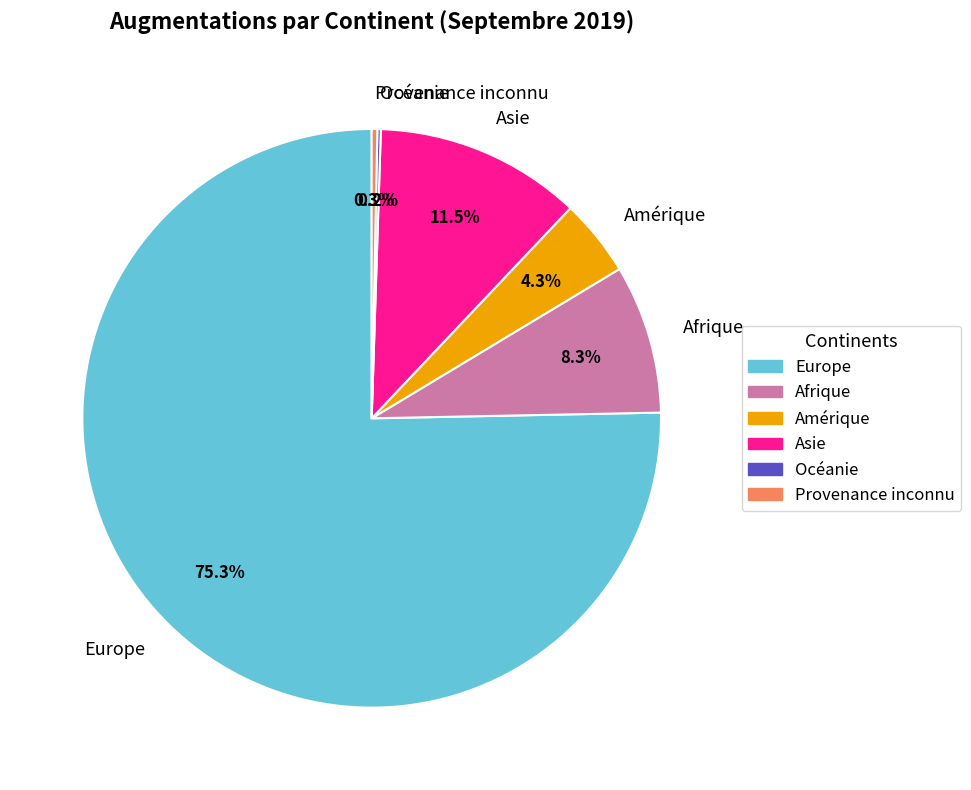

Is Europe the majority of the pie?

Yes